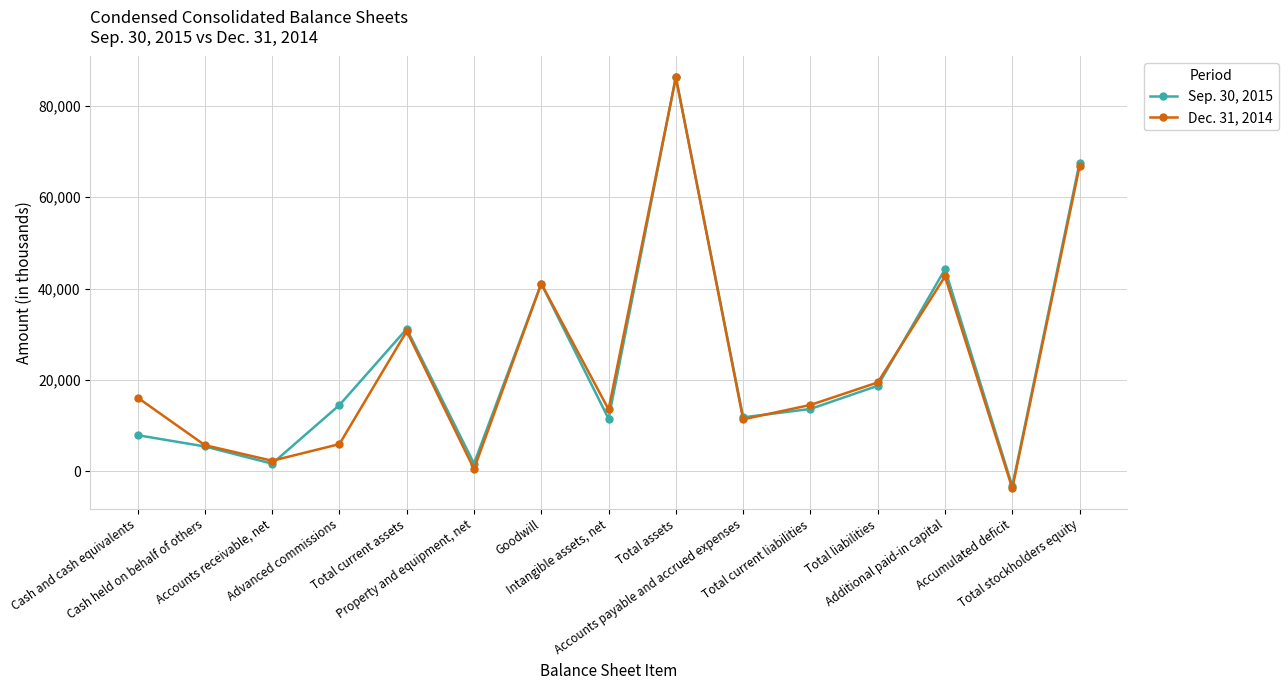

How many lines are shown in the chart?

2